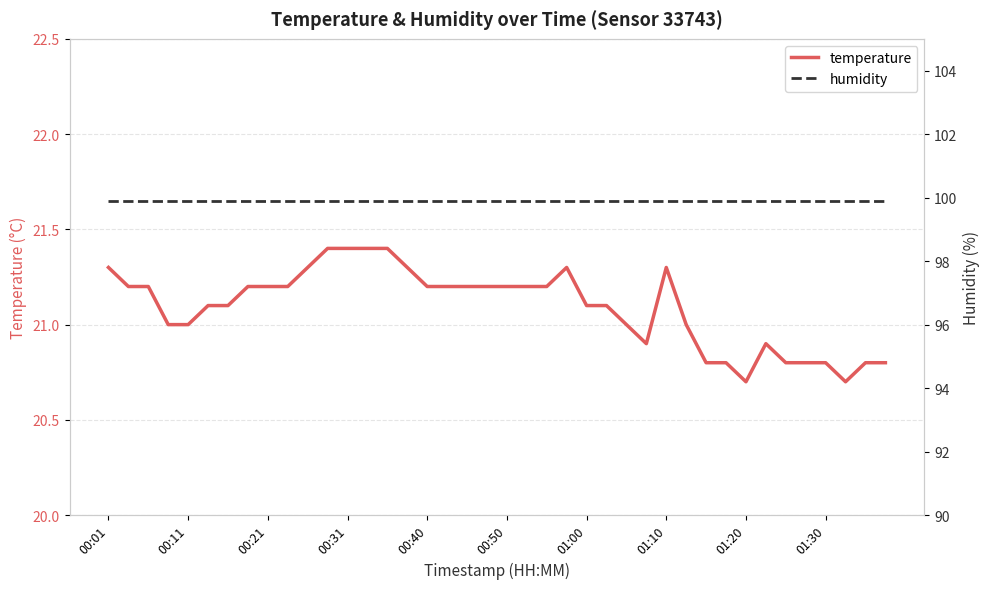

What is the minimum value for temperature?

20.7